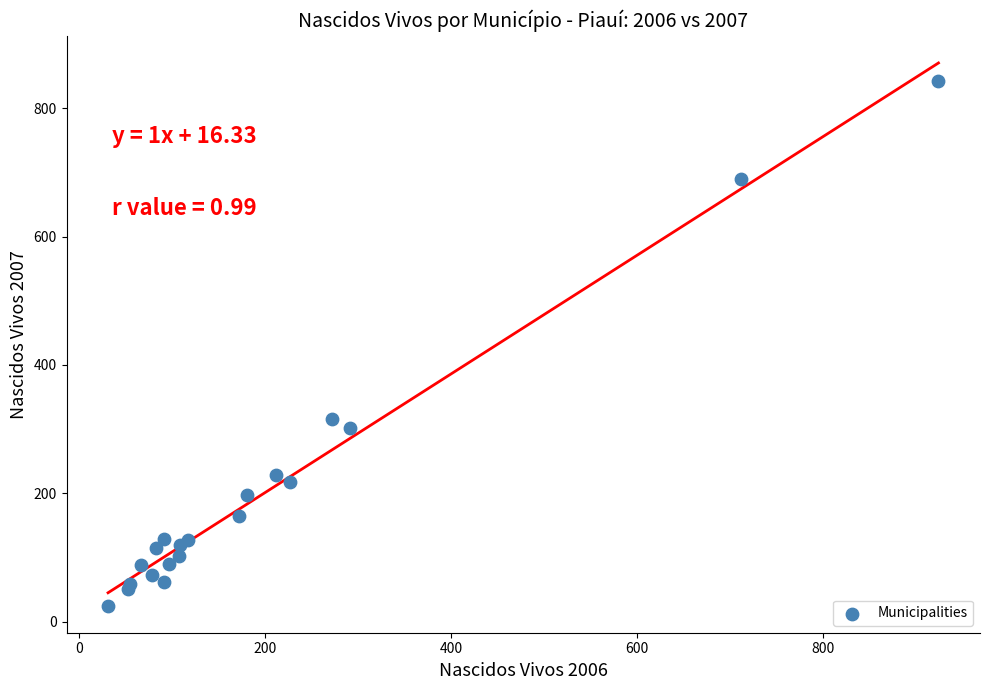

What Y value in the scatter plot is closest to 433?

316